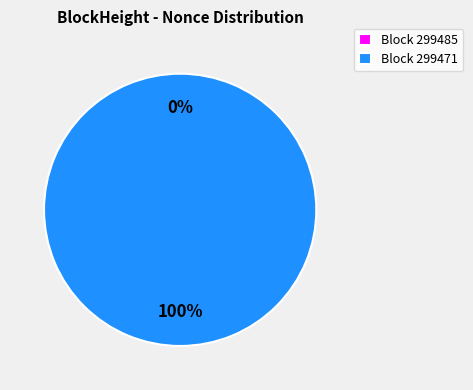

To the nearest percent, what portion does 299471 represent?

100%